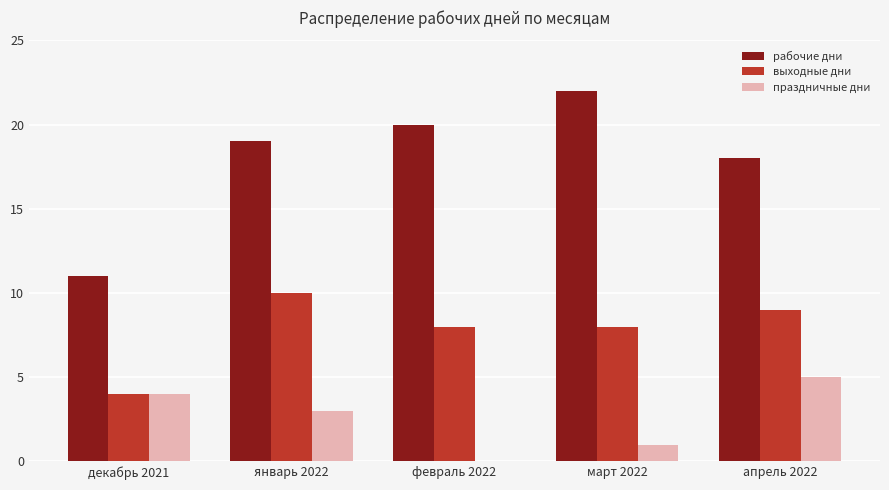

Are the bars horizontal?

No